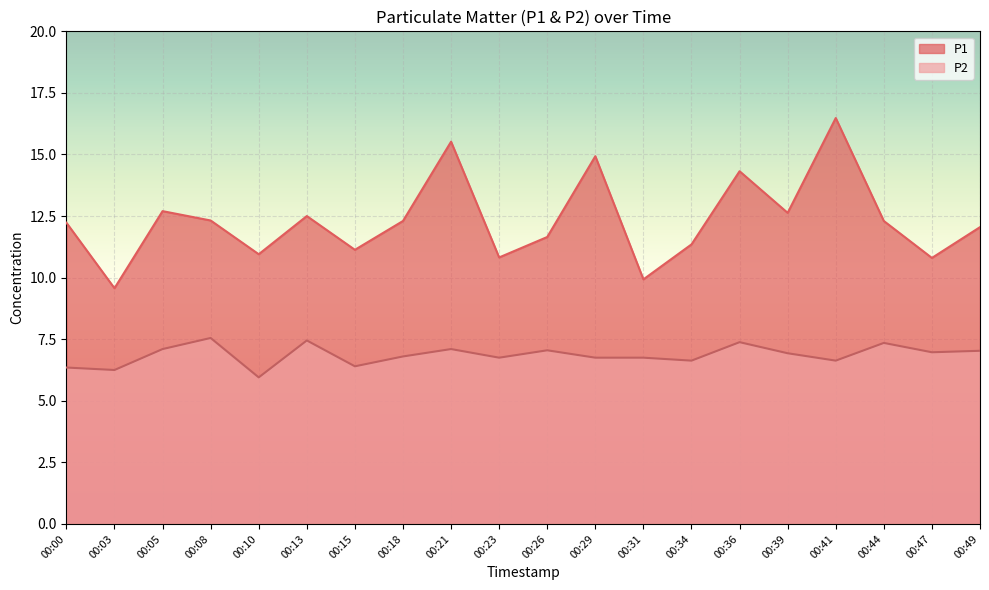

Count the number of categories in the chart.

20